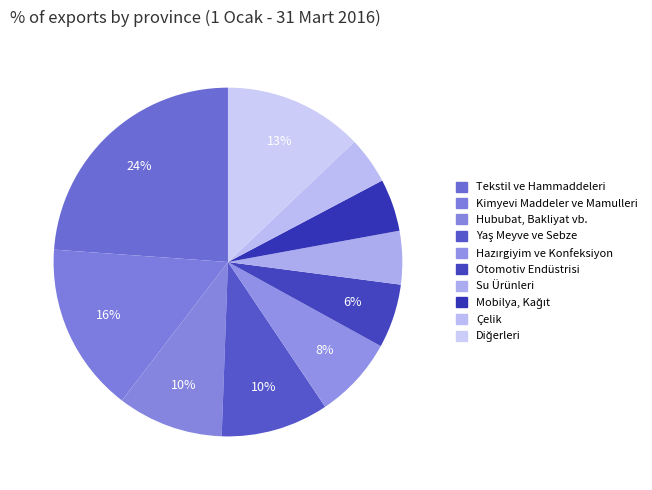

To the nearest percent, what is the average slice percentage?

10%